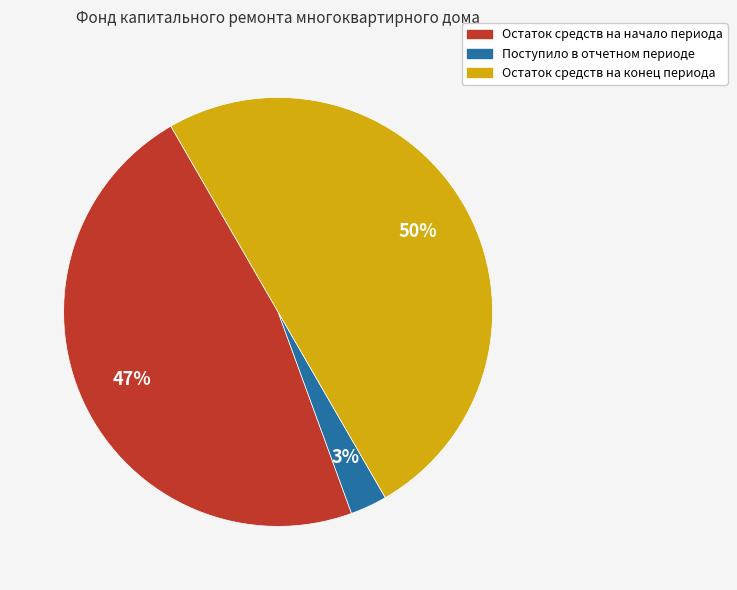

To the nearest percent, what portion does Остаток средств на конец периода represent?

50%